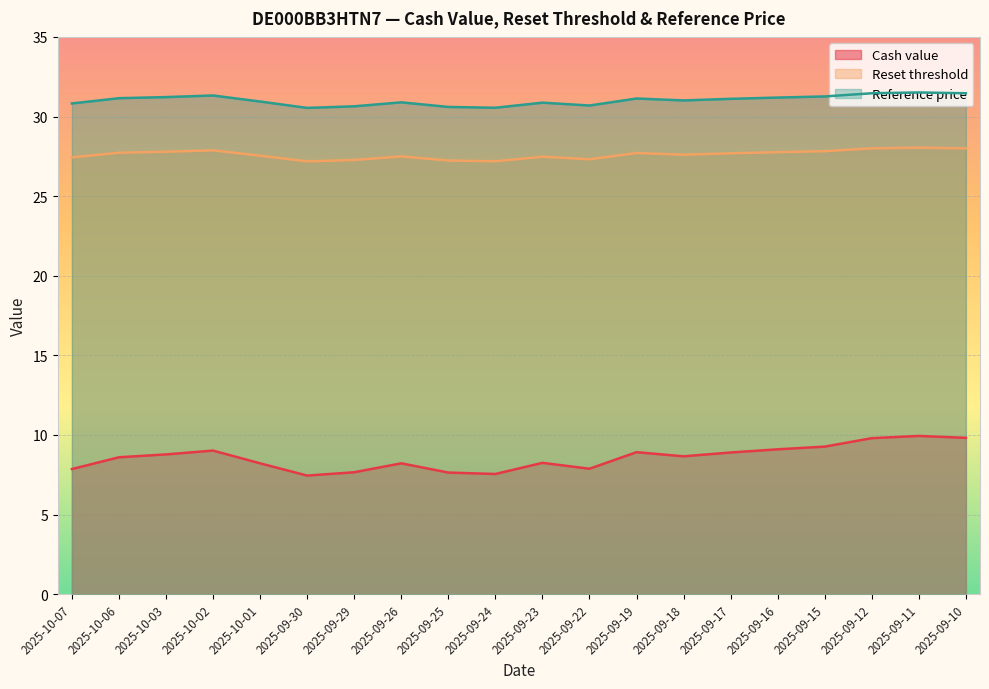

What is the label of the 18th point from the right?

2025-10-03